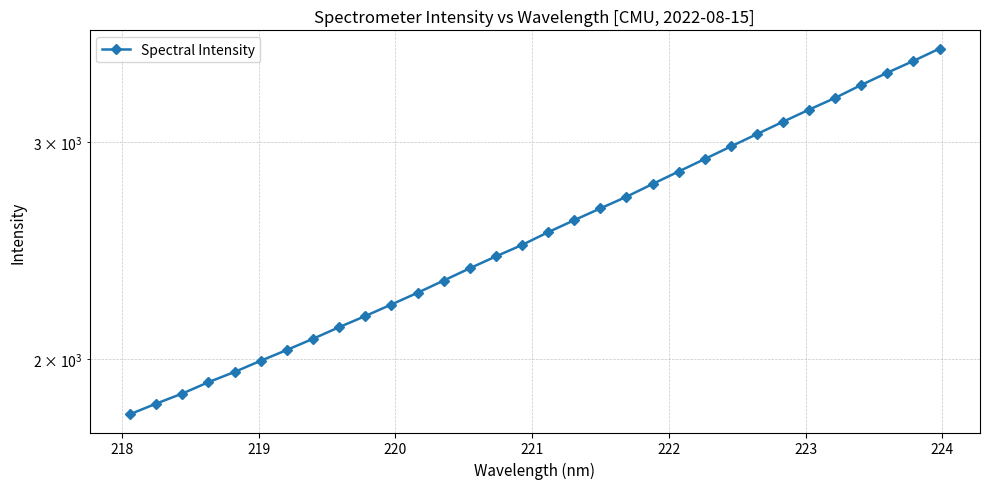

The chart shows a value of 1127.2 at 20. True or false?

False